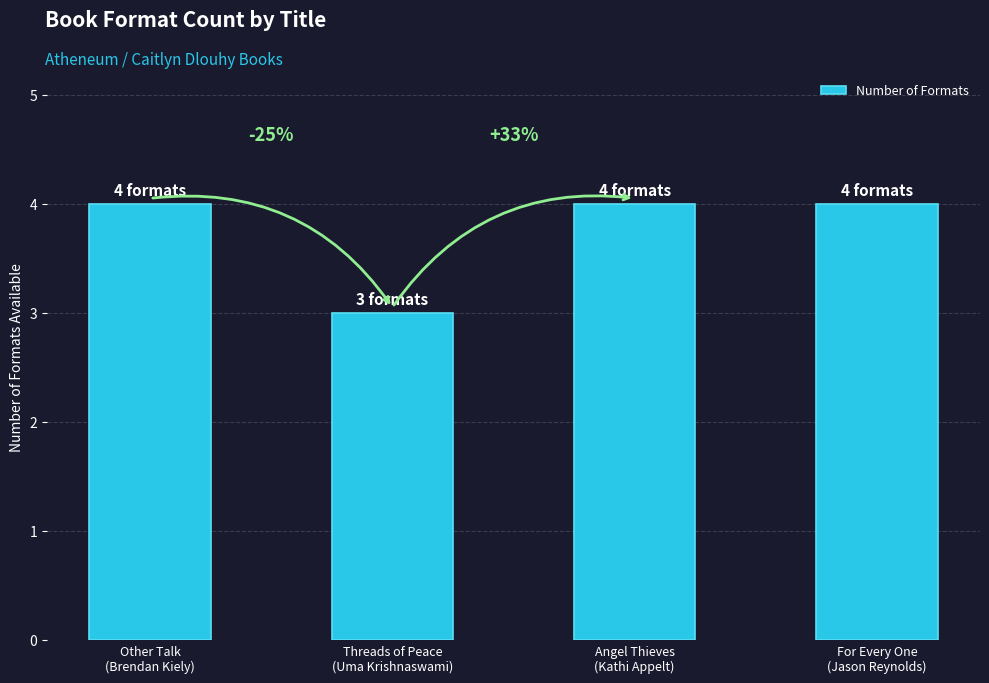

Reading left to right, transcribe all the data shown in this chart.

Other Talk
(Brendan Kiely)=4	Threads of Peace
(Uma Krishnaswami)=3	Angel Thieves
(Kathi Appelt)=4	For Every One
(Jason Reynolds)=4